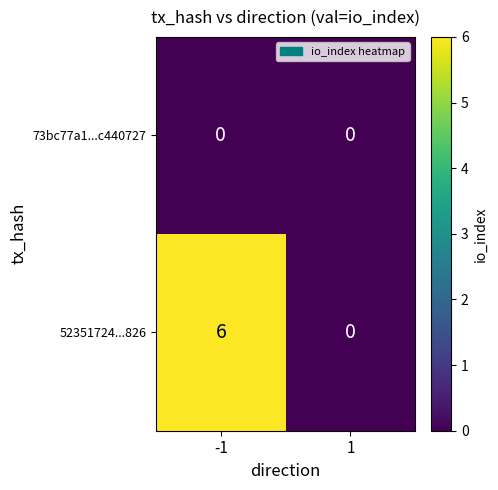

Is the value of 52351724...826 at -1 greater than the value of 73bc77a1...c440727 at 1?

Yes